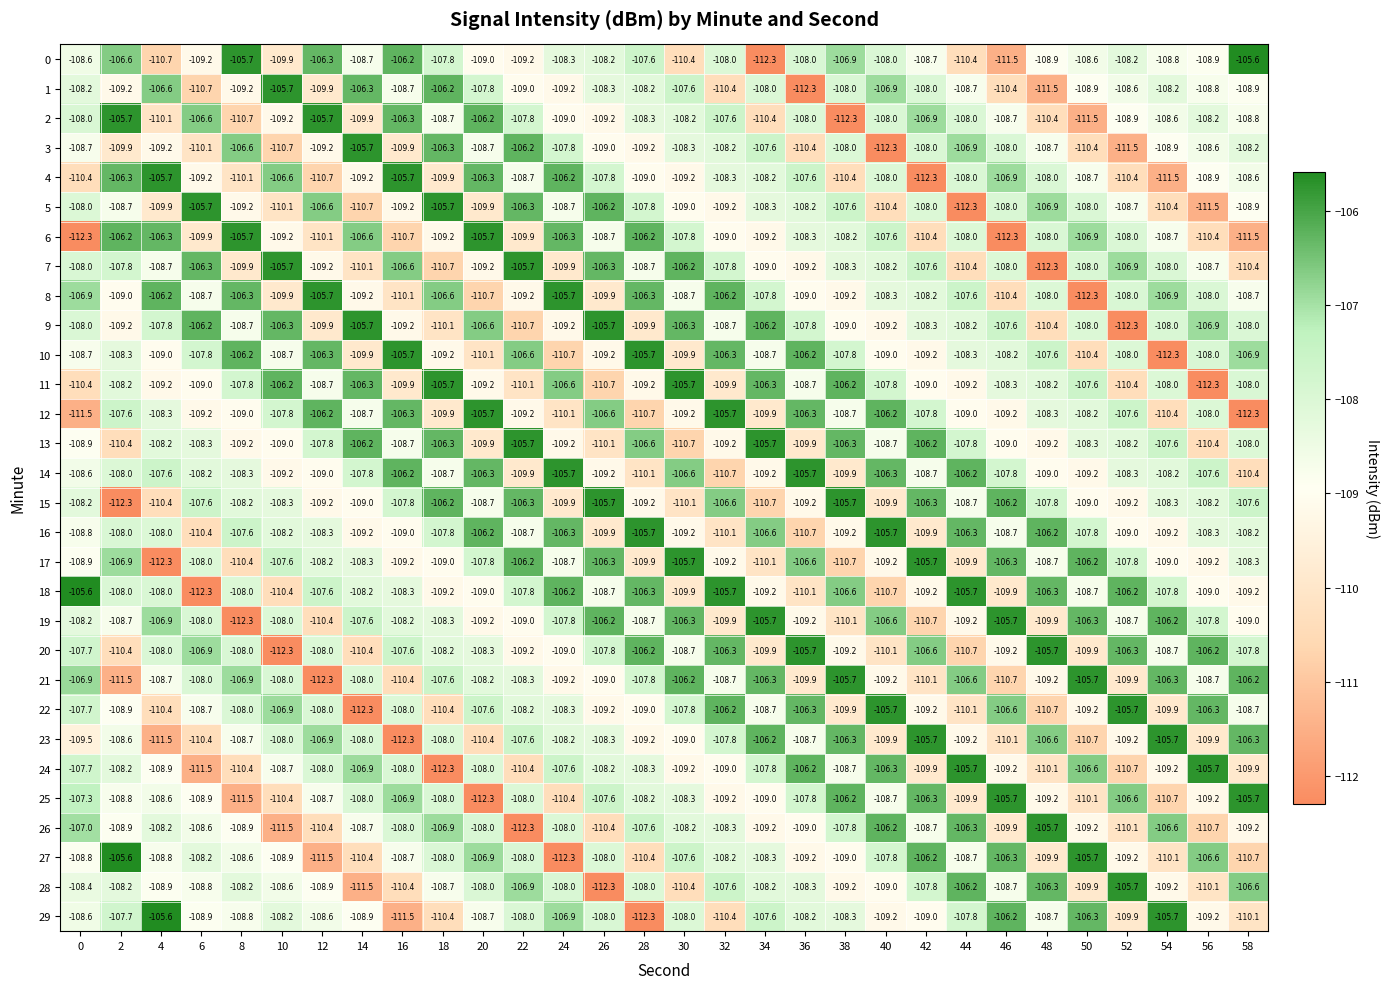

The 23 series shows -30.0 at 0. True or false?

False